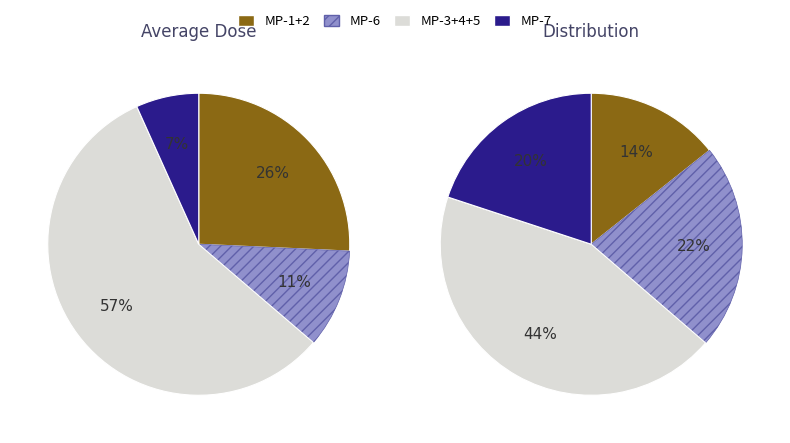

Does any single category account for the majority?

No